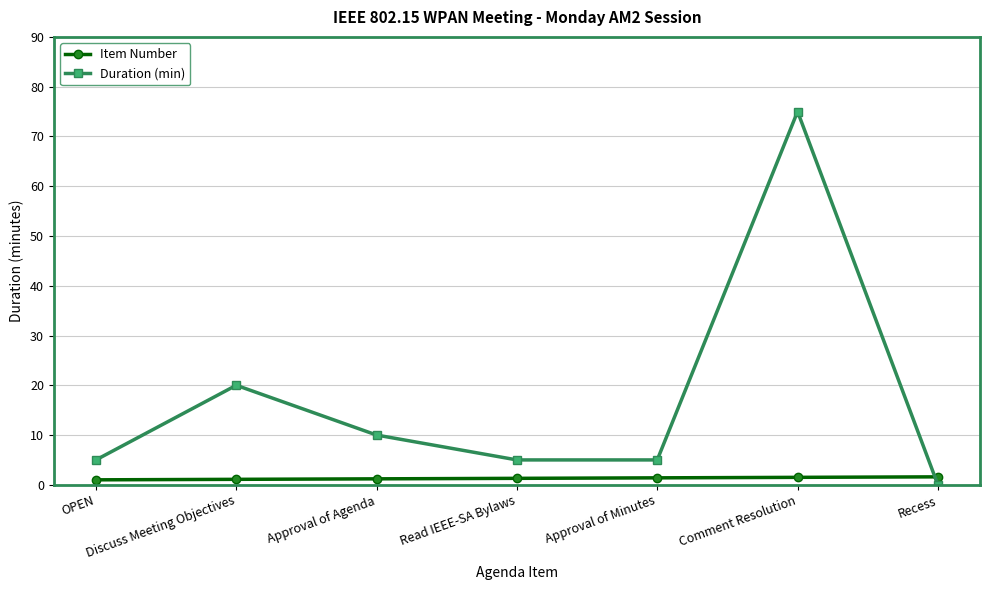

Does the chart have visible grid lines?

Yes